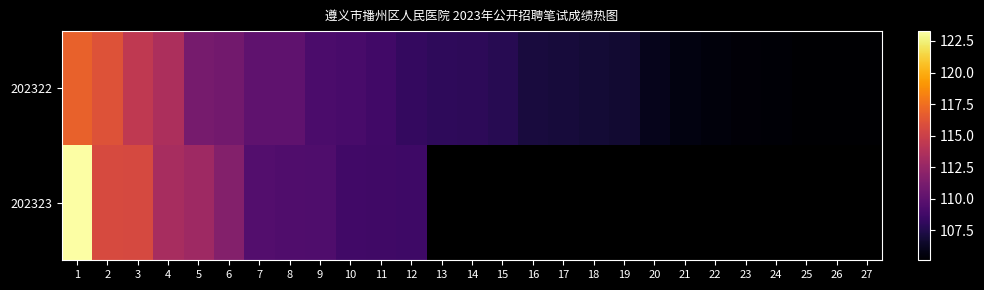

What is the smallest value displayed?

105.1